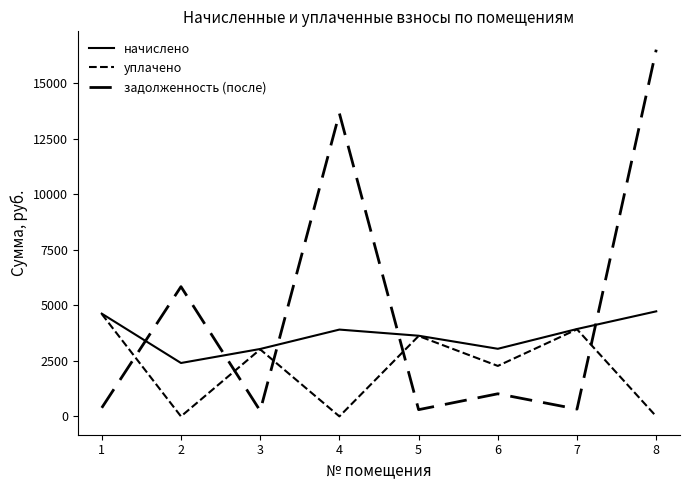

How many categories are shown in the chart?

8